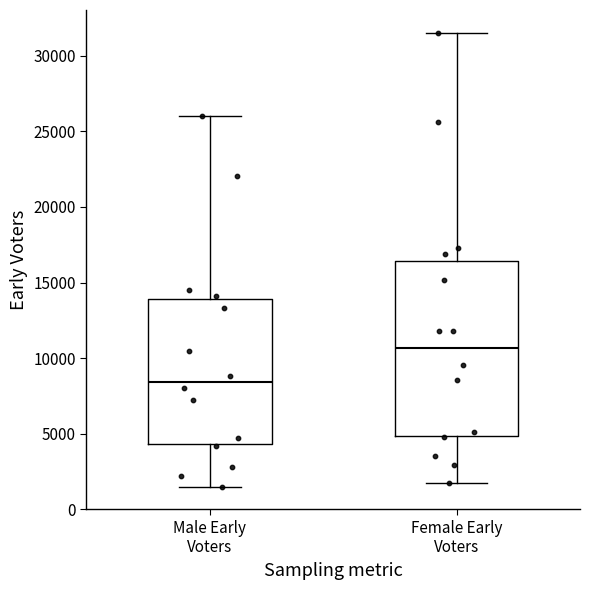

Comparing the boxes themselves (not the whiskers), which one is the tallest?

Female Early Voters